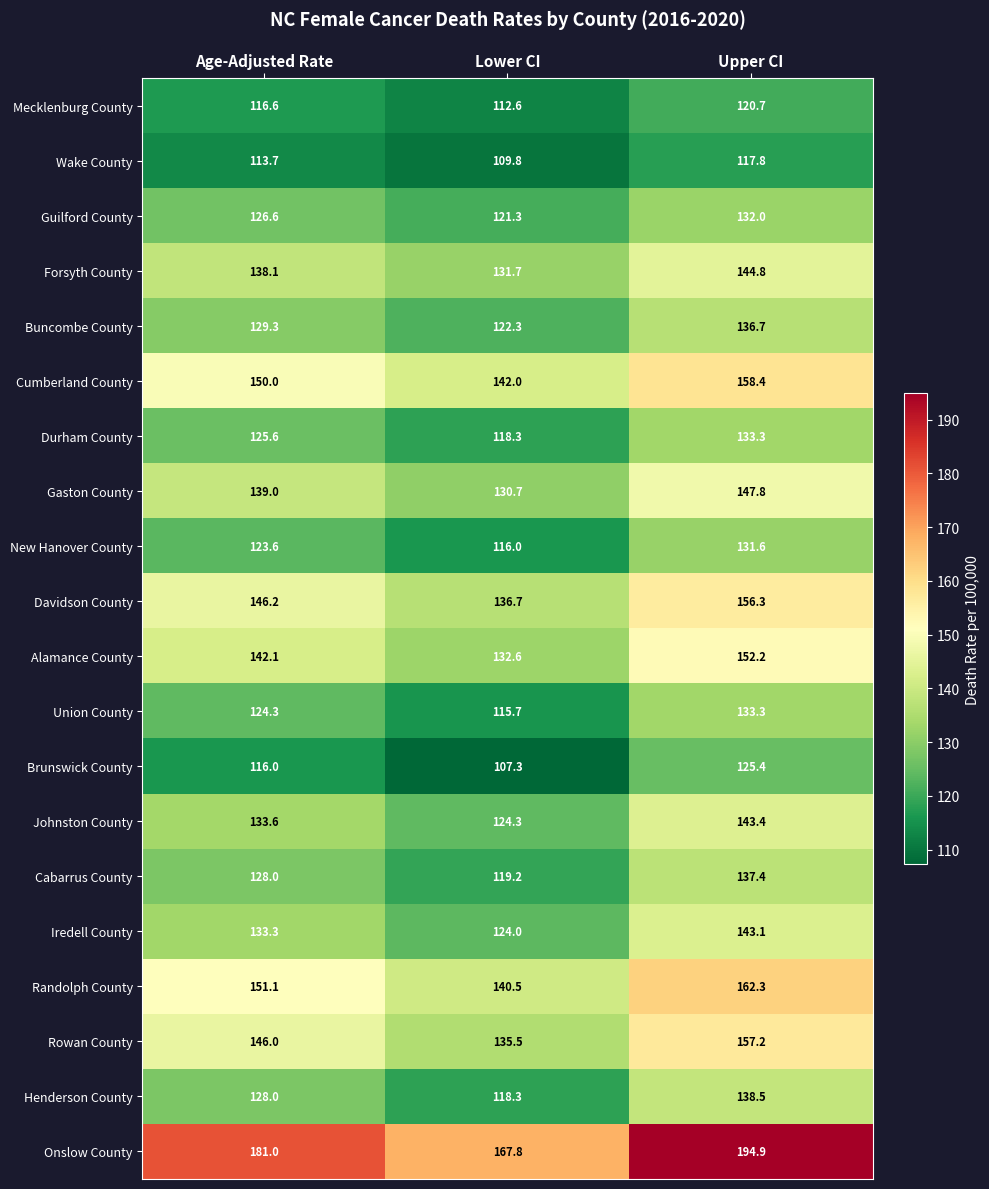

What is the sum of the Randolph County values at Age-Adjusted Rate and Lower CI?

291.6